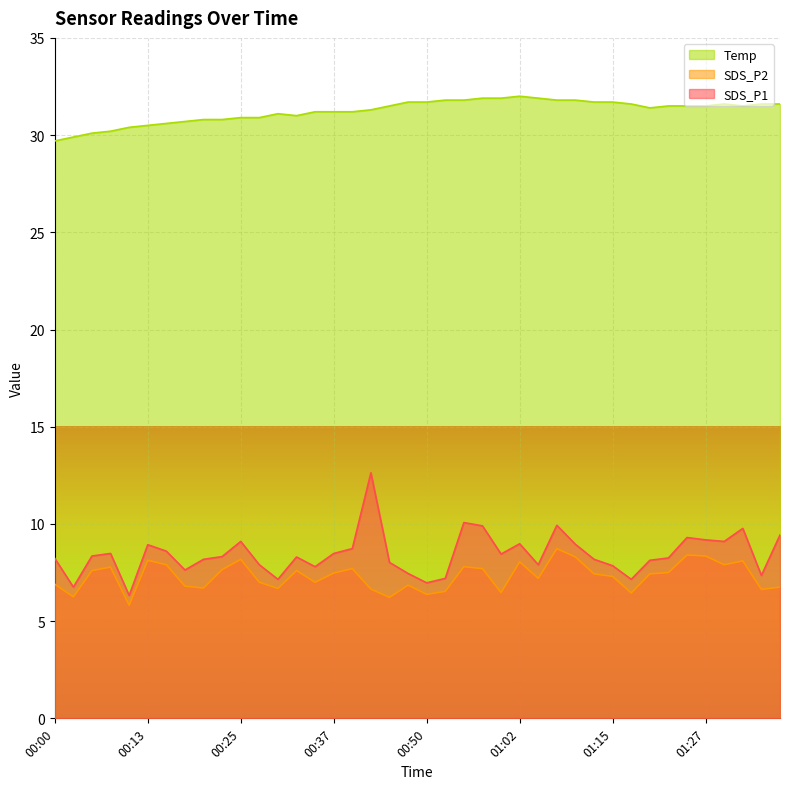

At how many categories does at least one series exceed 31?

27